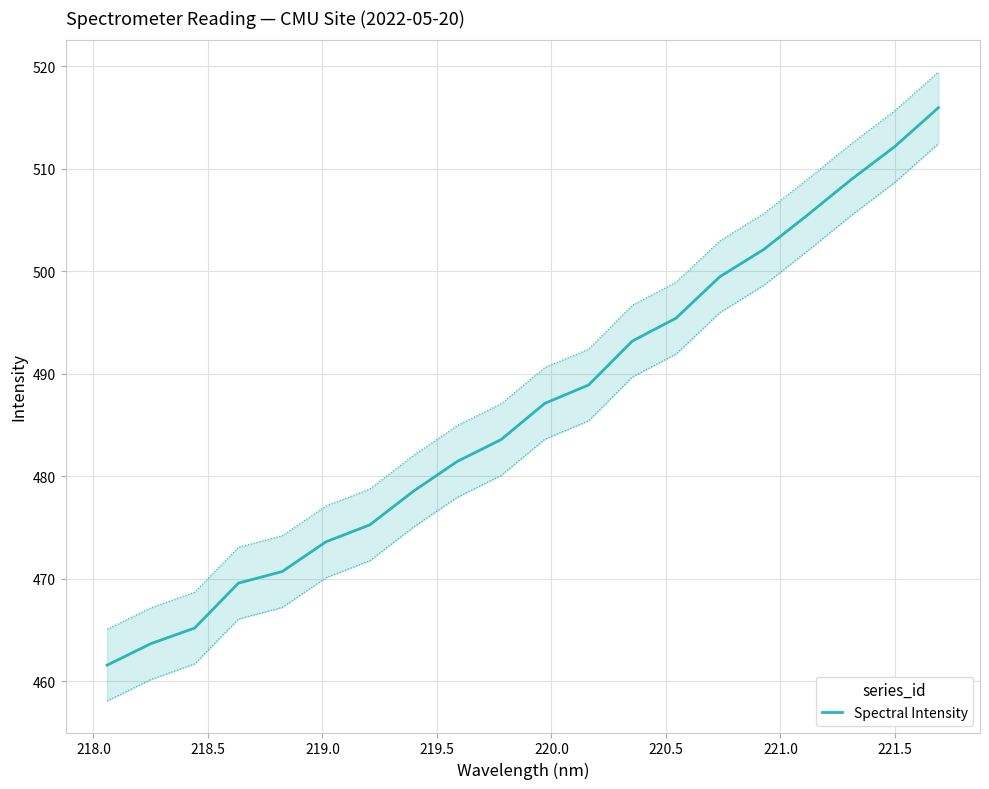

What is the average value?

486.6